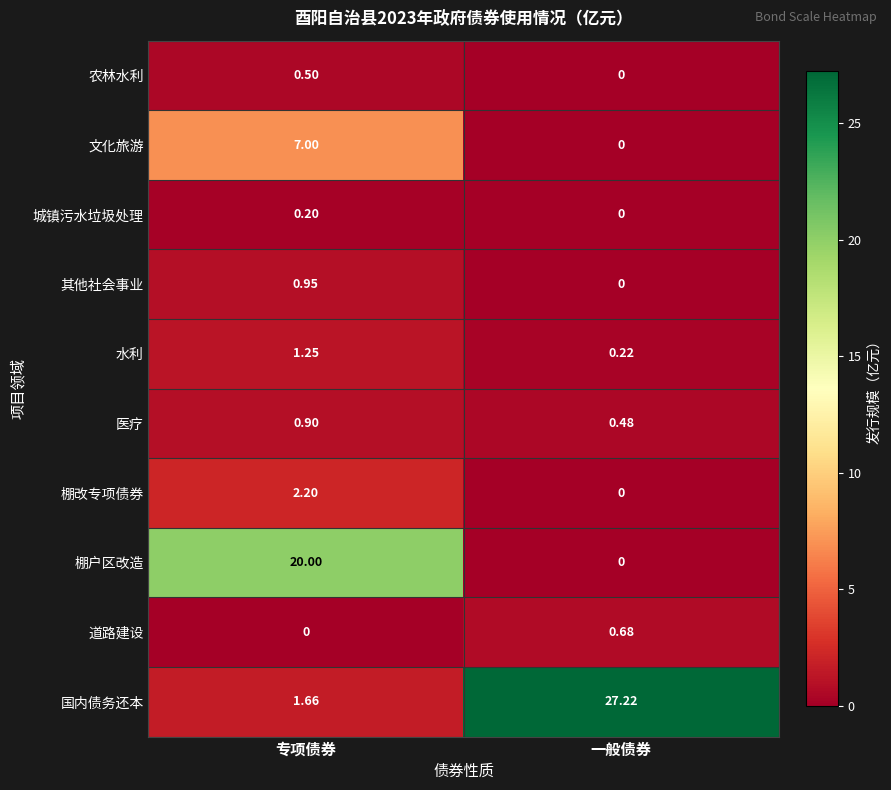

At which label does 水利 reach its peak?

专项债券